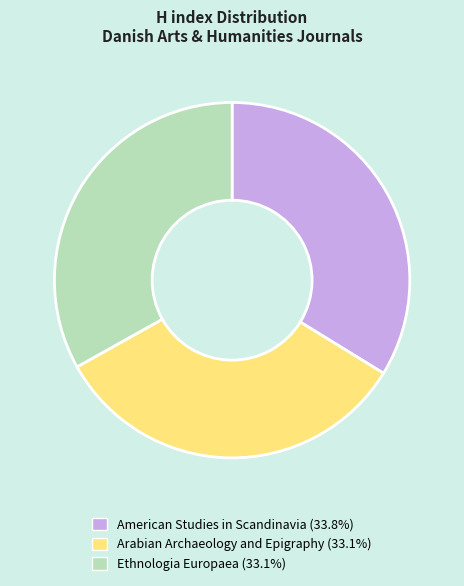

The Arabian Archaeology and Epigraphy slice represents 43% of the pie. True or false?

False